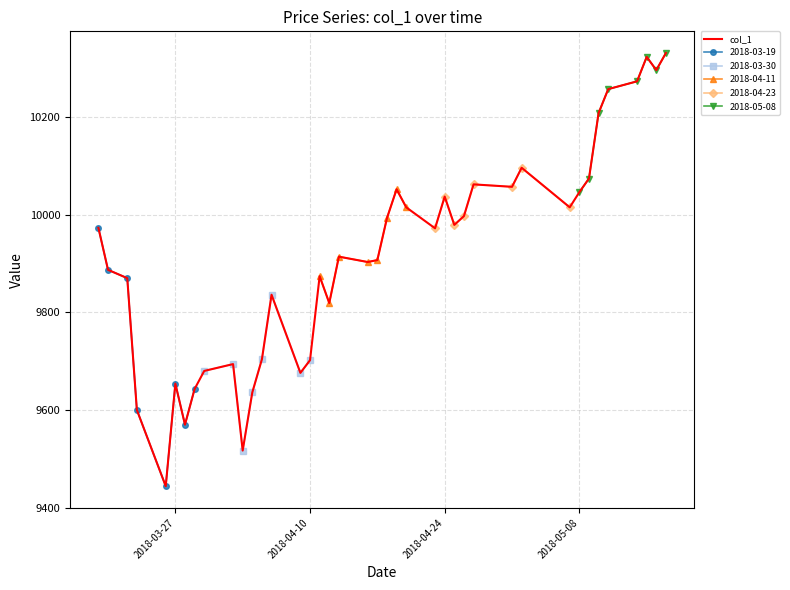

What is the minimum value for col_1?

9444